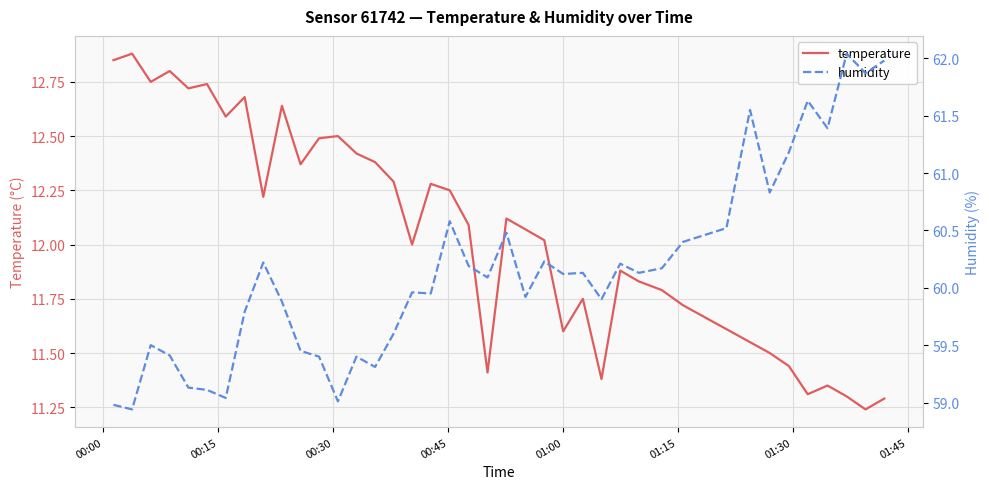

The temperature series shows 5.8 at 13. True or false?

False